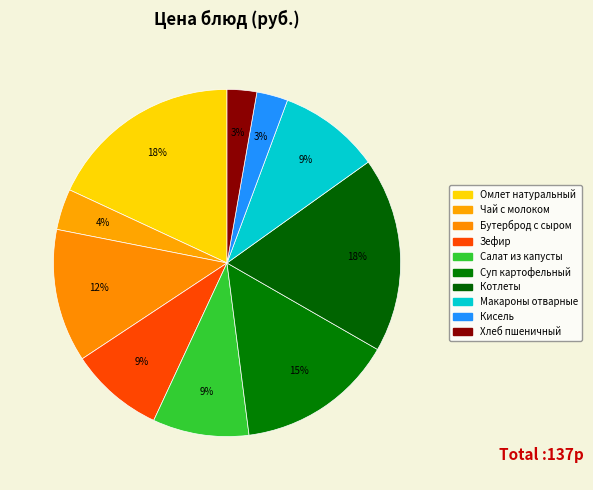

True or false: Хлеб пшеничный accounts for 3% of the total.

True